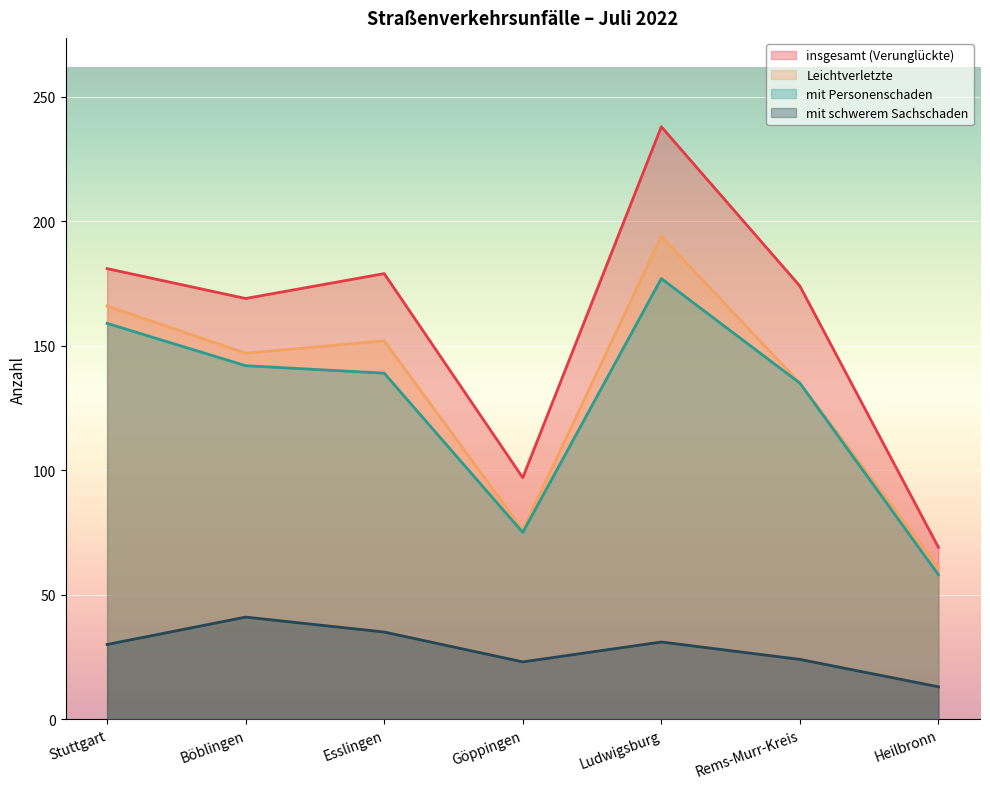

What is the sum of the mit schwerem Sachschaden values at Esslingen and Heilbronn?

48